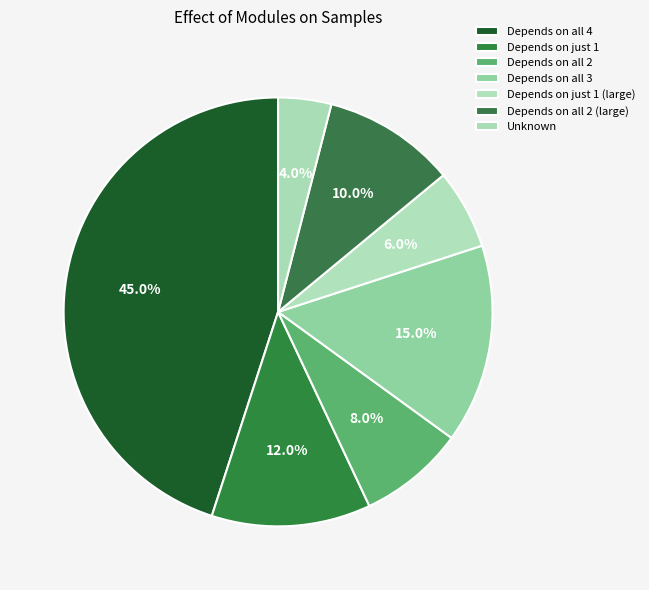

Count the number of slices in the pie.

7